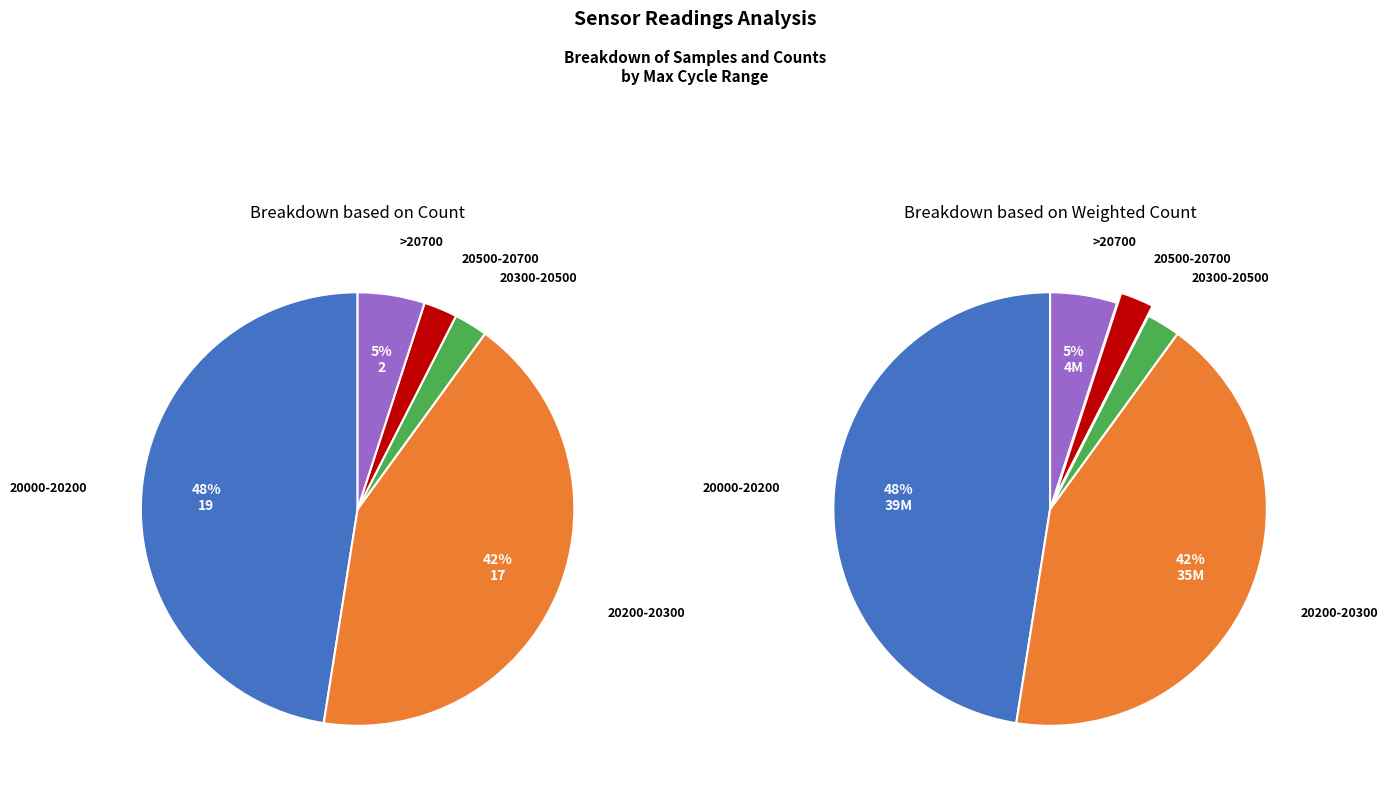

What percentage is the 1 slice, to the nearest percent?

2%